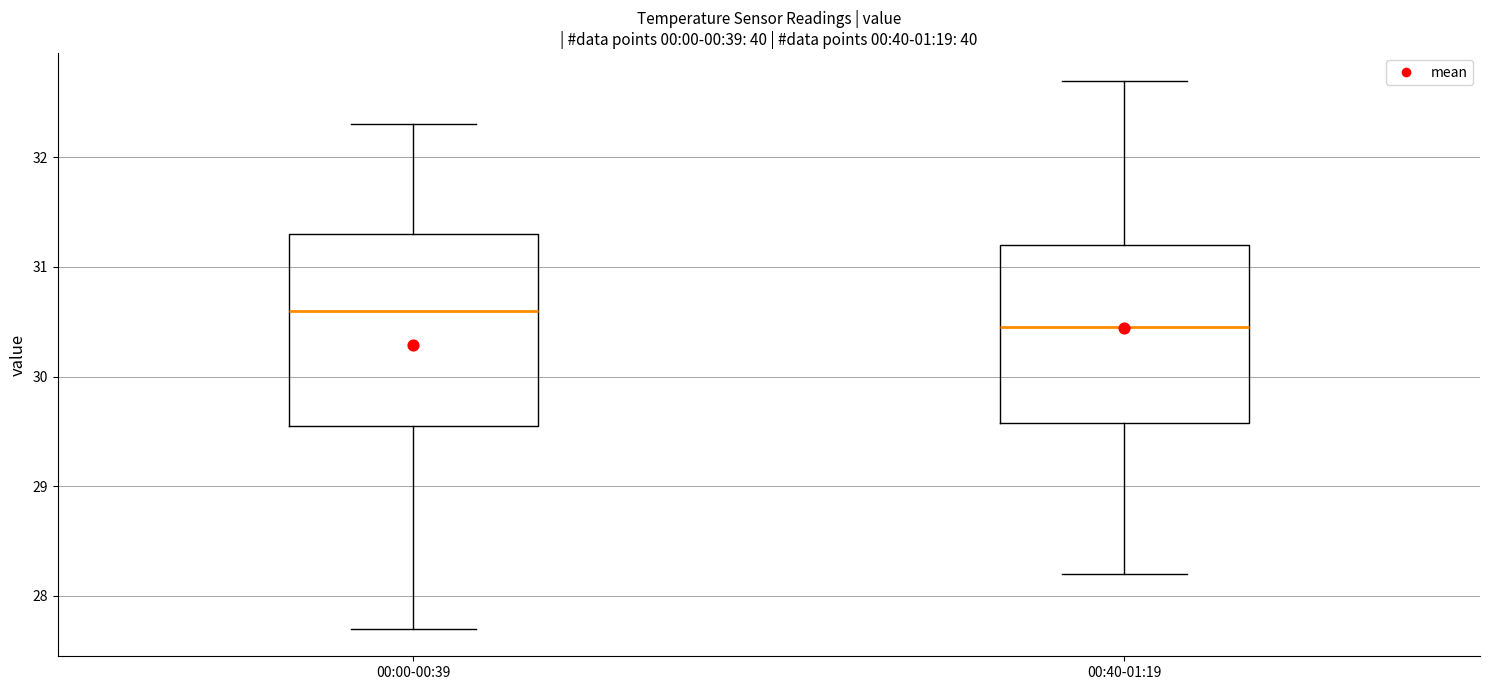

Comparing the boxes themselves (not the whiskers), which one is the tallest?

00:00-00:39